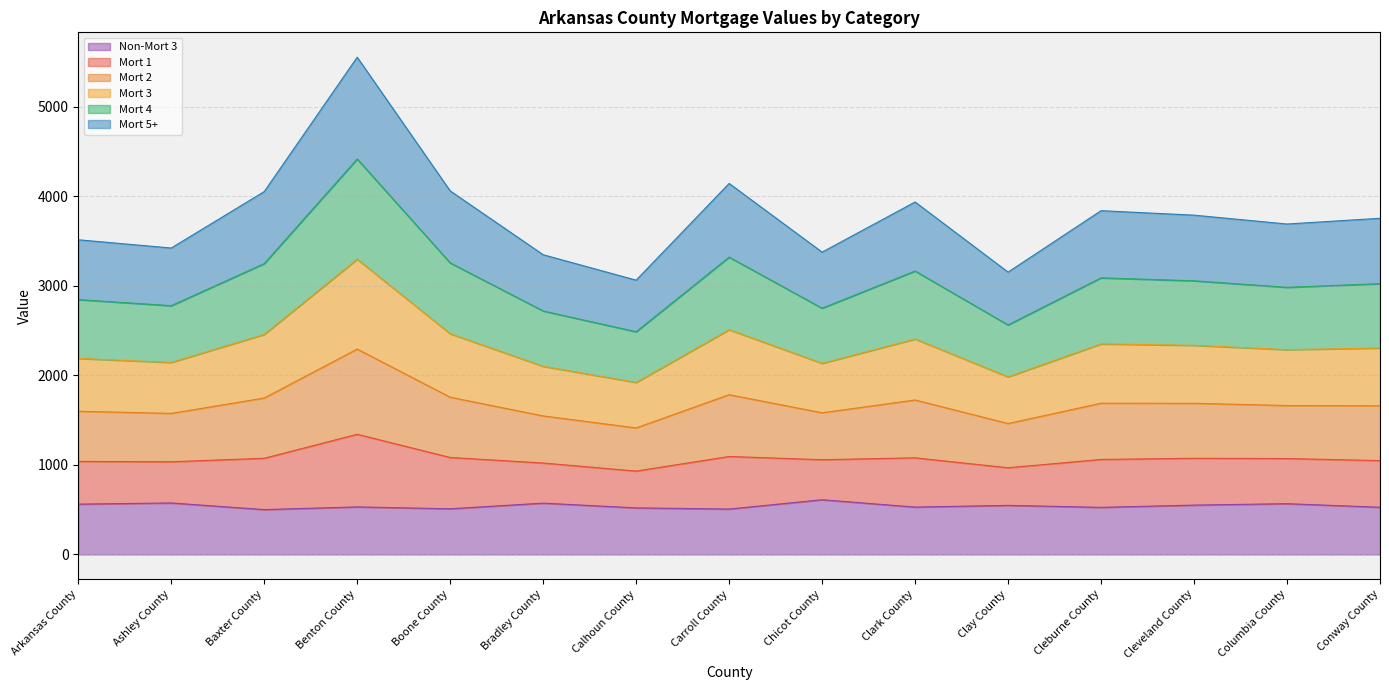

At which category is the sum across all series the highest?

Benton County